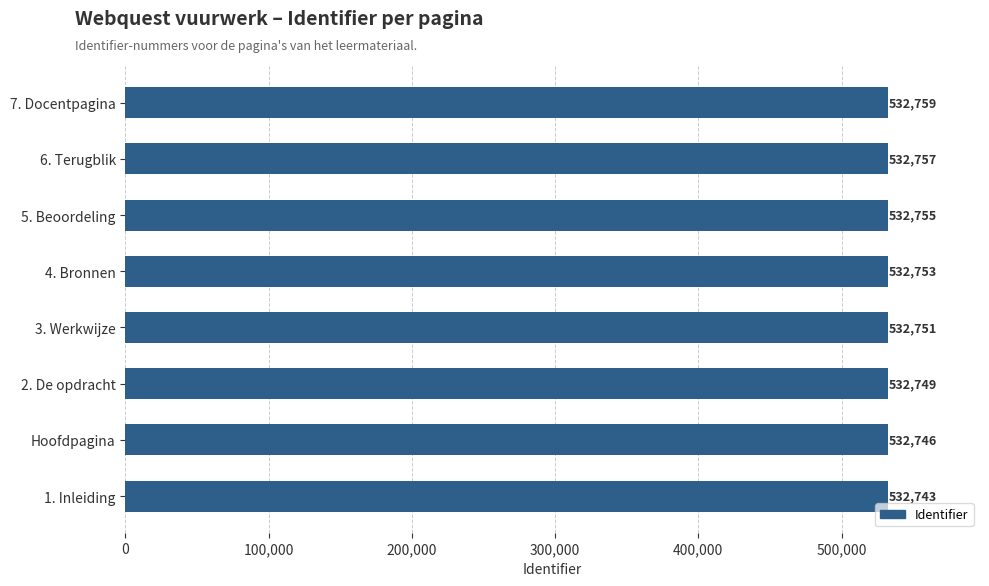

What is the difference between the maximum and second lowest values?

13